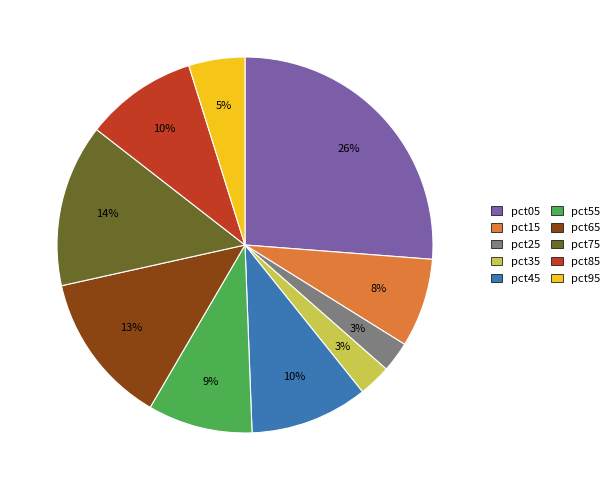

What percentage is the pct05 slice, to the nearest percent?

26%